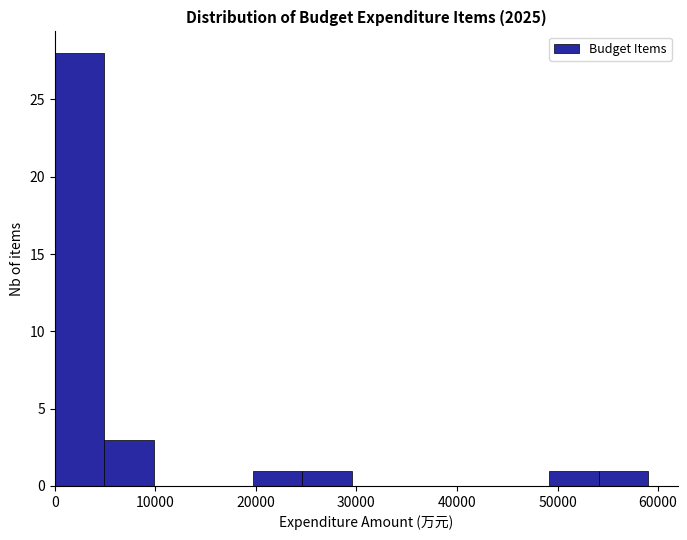

Which range on the x-axis has the tallest bar?

0 to 5000